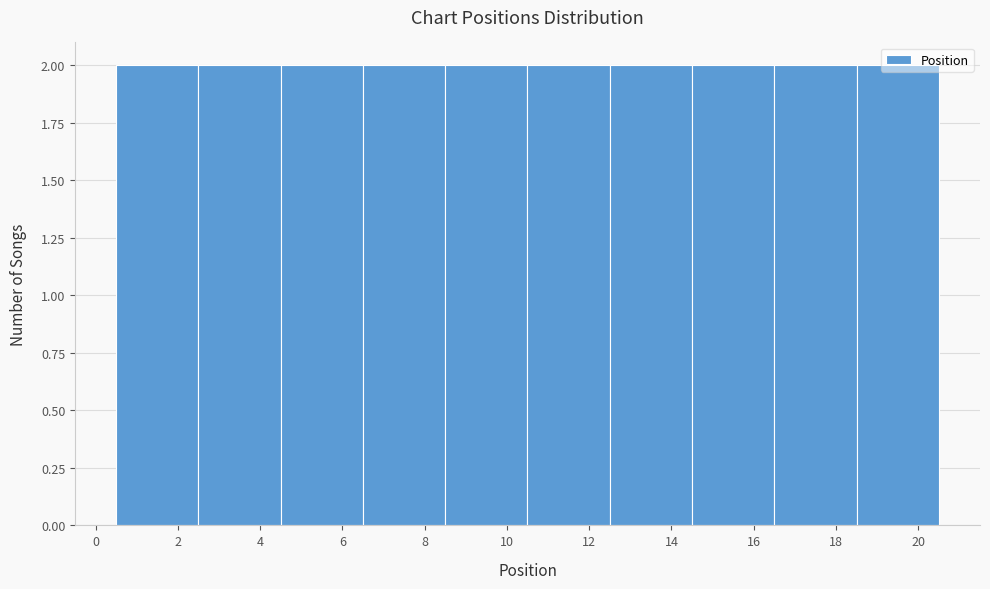

How tall is the bar that spans 4.5 to 6.5 on the x-axis? The values are not printed on the chart, so give them approximately, as read against the axis.

2